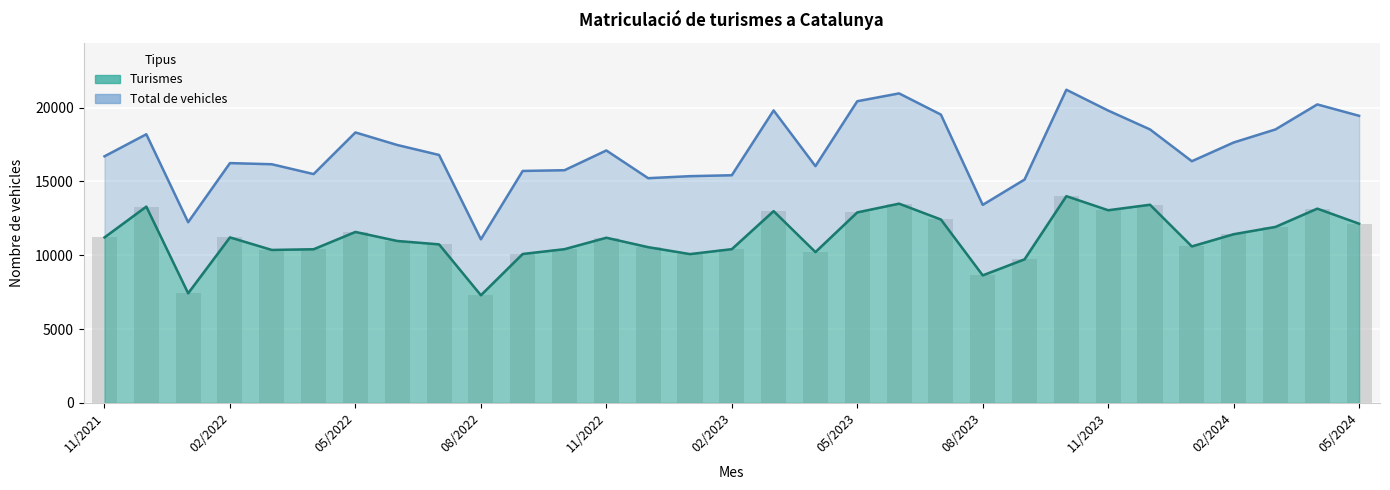

What is the maximum value for Turismes?

14002